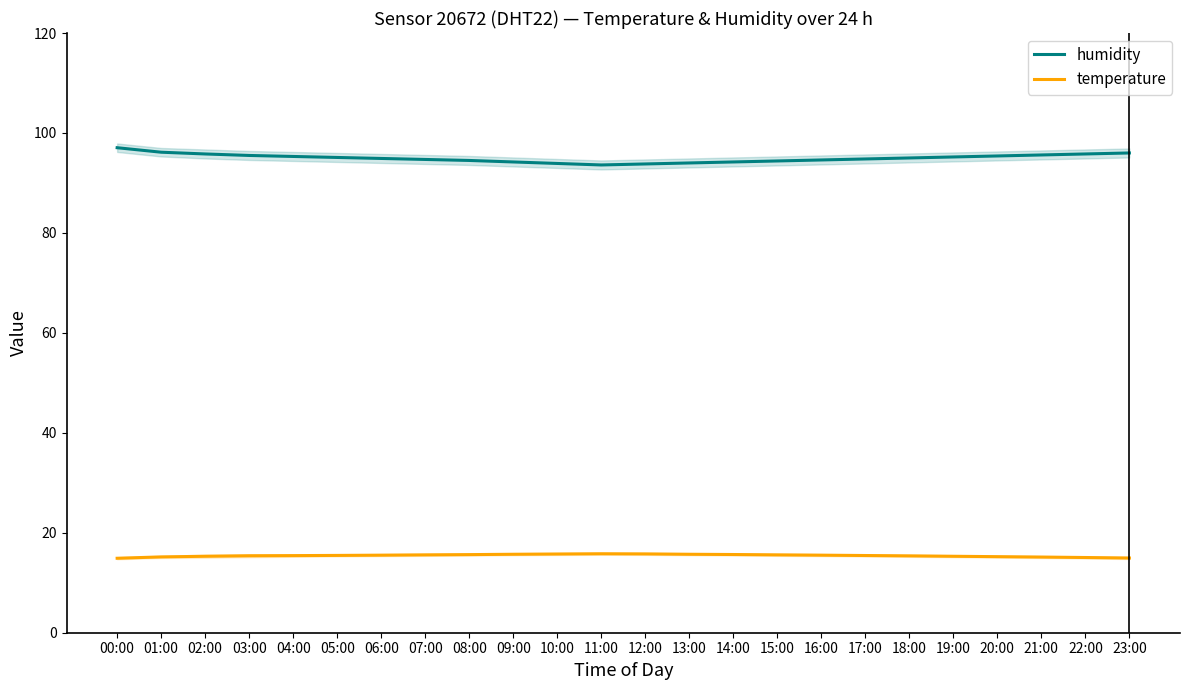

Does the chart have visible grid lines?

No